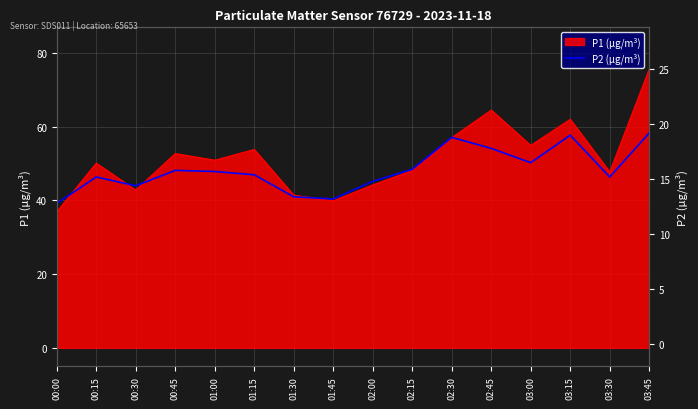

Where is the first local minimum?

00:30